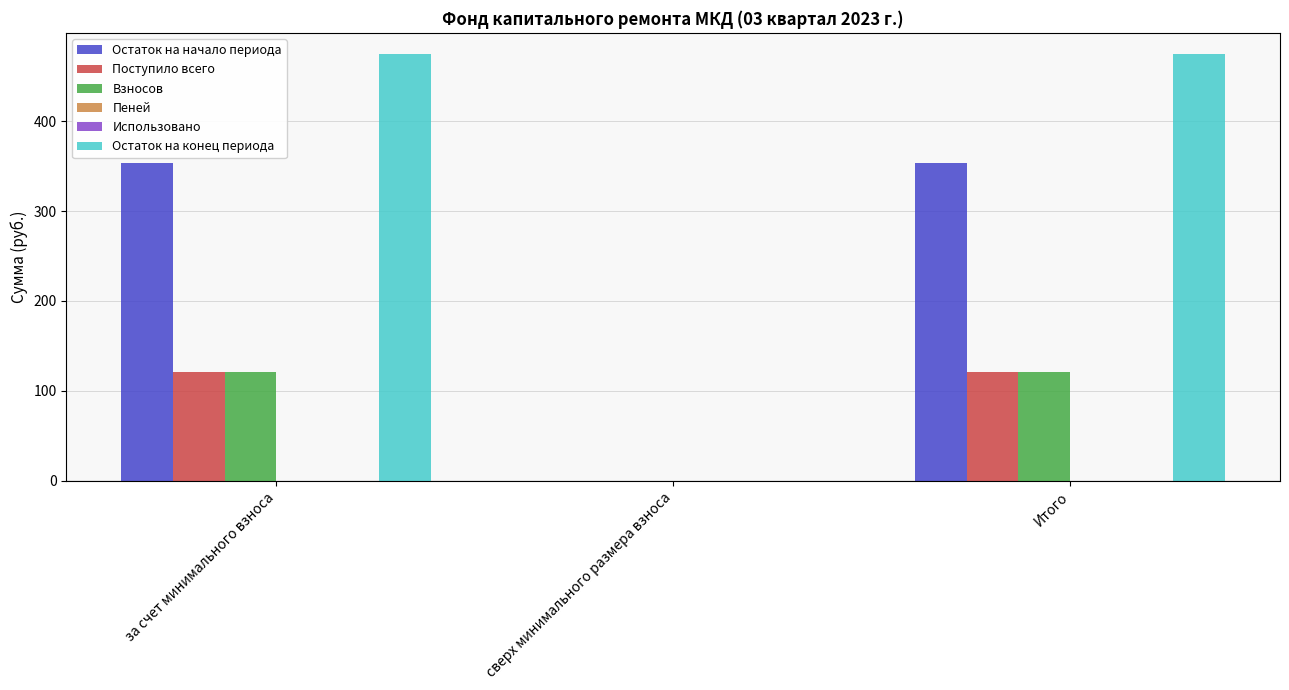

Are the bars grouped side by side (vs. stacked)?

Yes